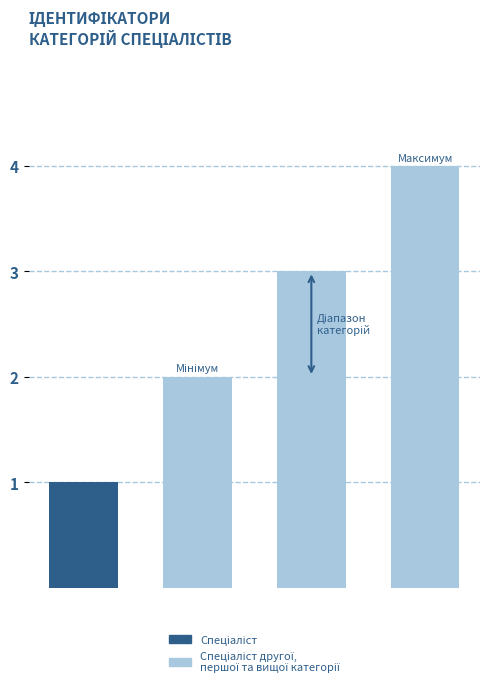

Are the bars grouped side by side (vs. stacked)?

No